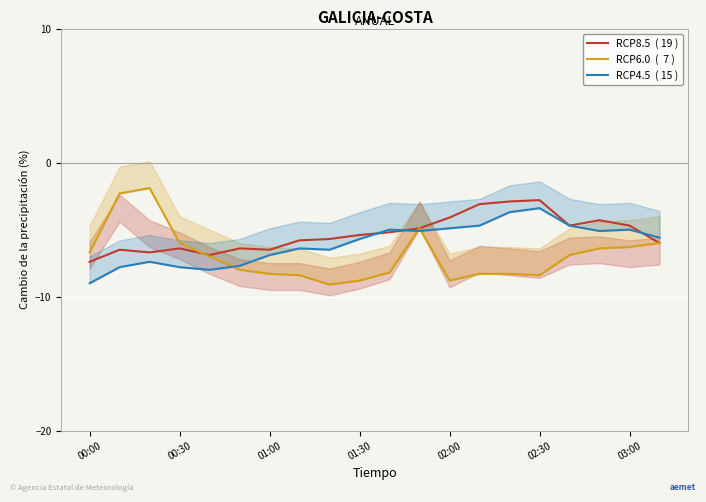

Where is RCP4.5  ( 15 ) nearest to the value -6?

01:30